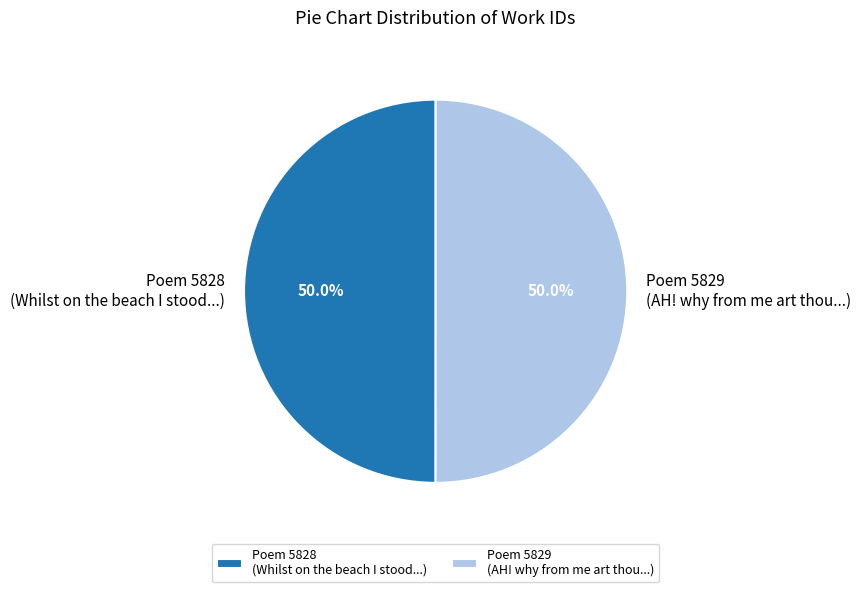

Is the sum of Poem 5828 (Whilst on the beach I stood...) and Poem 5829 (AH! why from me art thou...) greater than half?

Yes